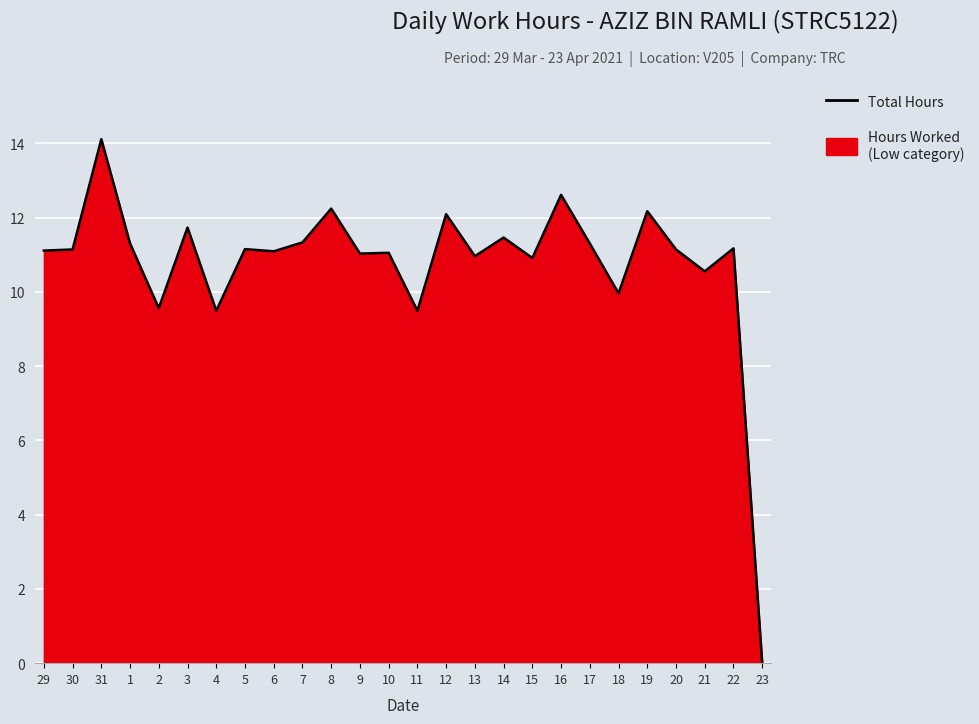

How many values are below 11?

8